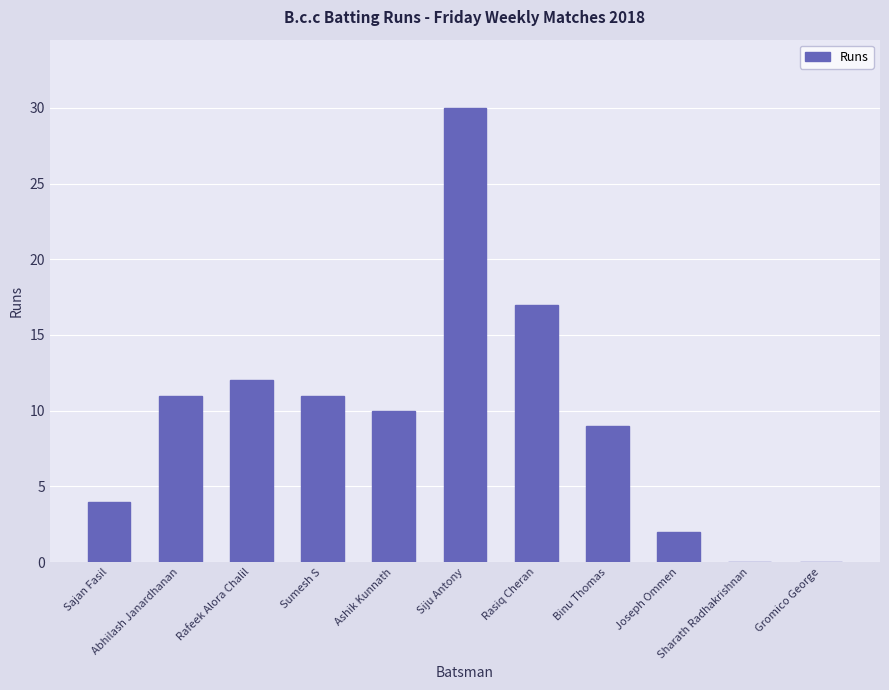

The value at Sumesh S is 11. True or false?

True